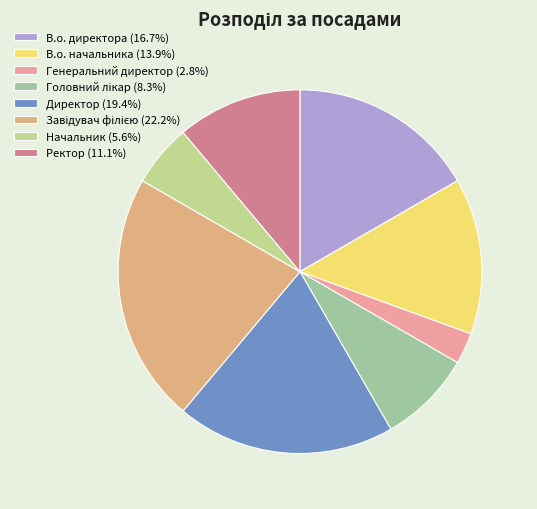

Combined, do Директор and Ректор account for over 50%?

No